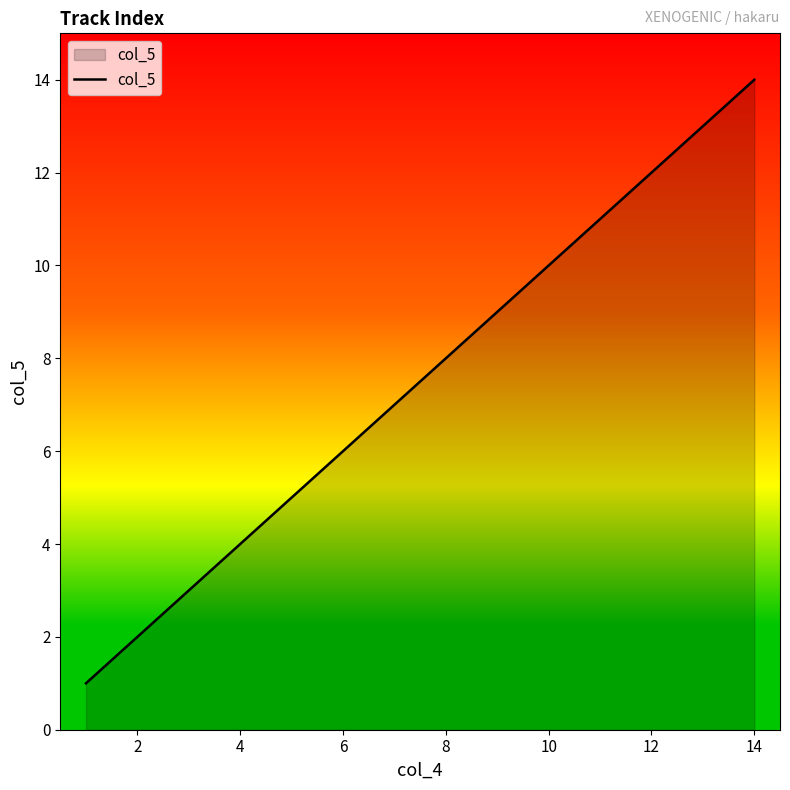

What is the difference between the second highest and second lowest values?

11